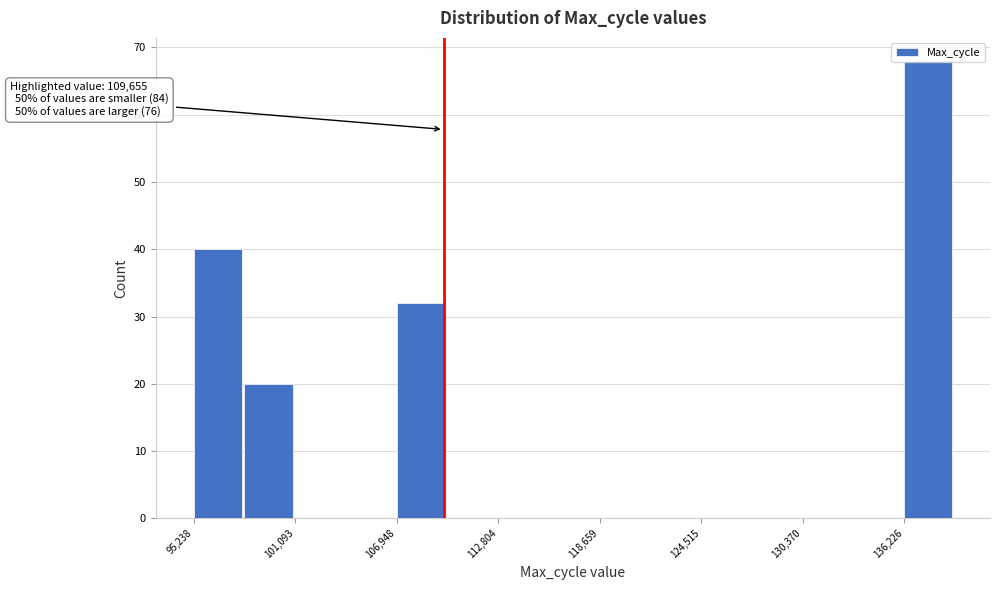

Read against the x-axis, roughly where is the centre of the tallest bar?

138000